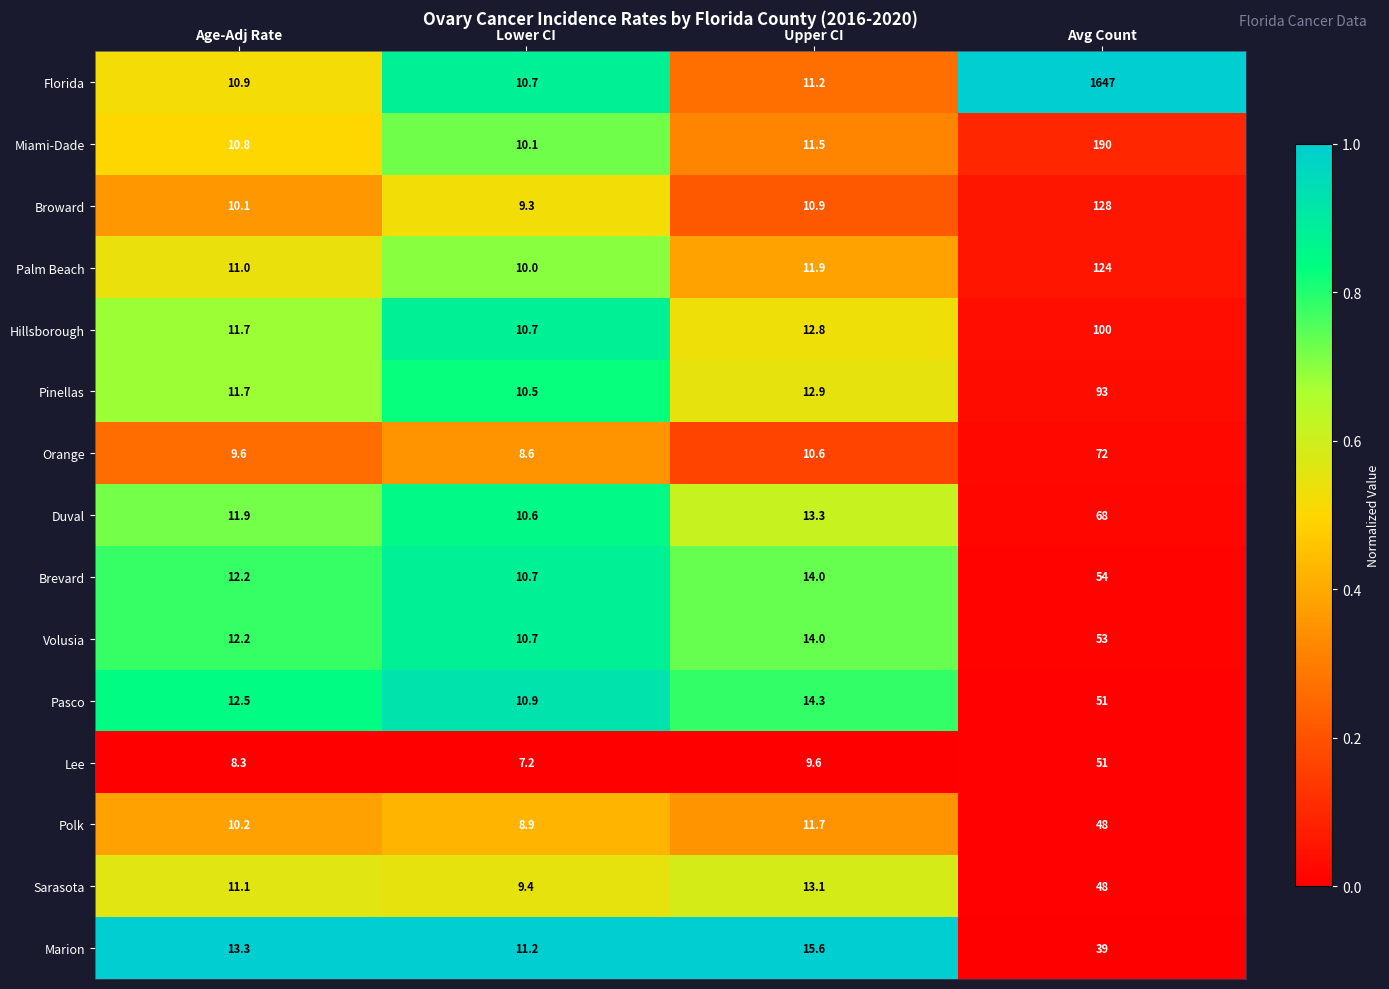

What is the maximum value for Palm Beach?

124.0